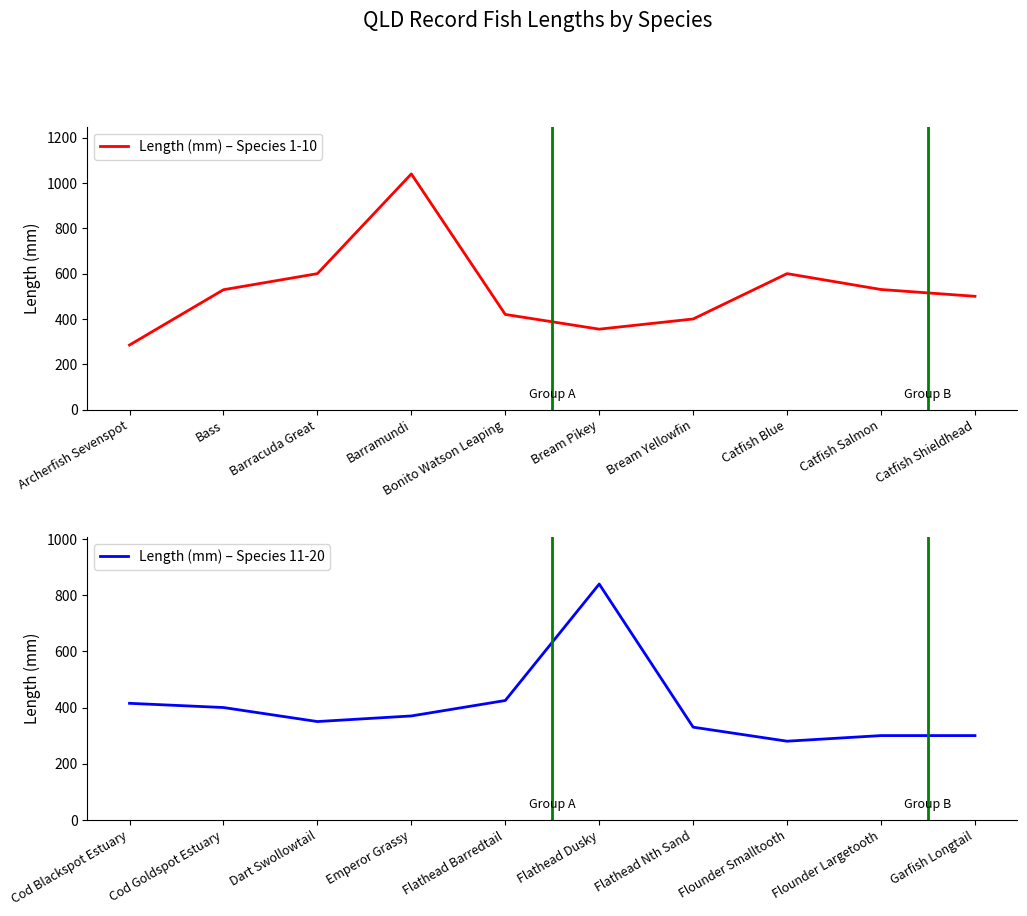

Reading left to right, what are all the values shown in this chart?

Length (mm) – Species 1-10: 285	529	600	1040	420	355	400	600	530	500
Length (mm) – Species 11-20: 415	400	350	370	425	840	330	280	300	300